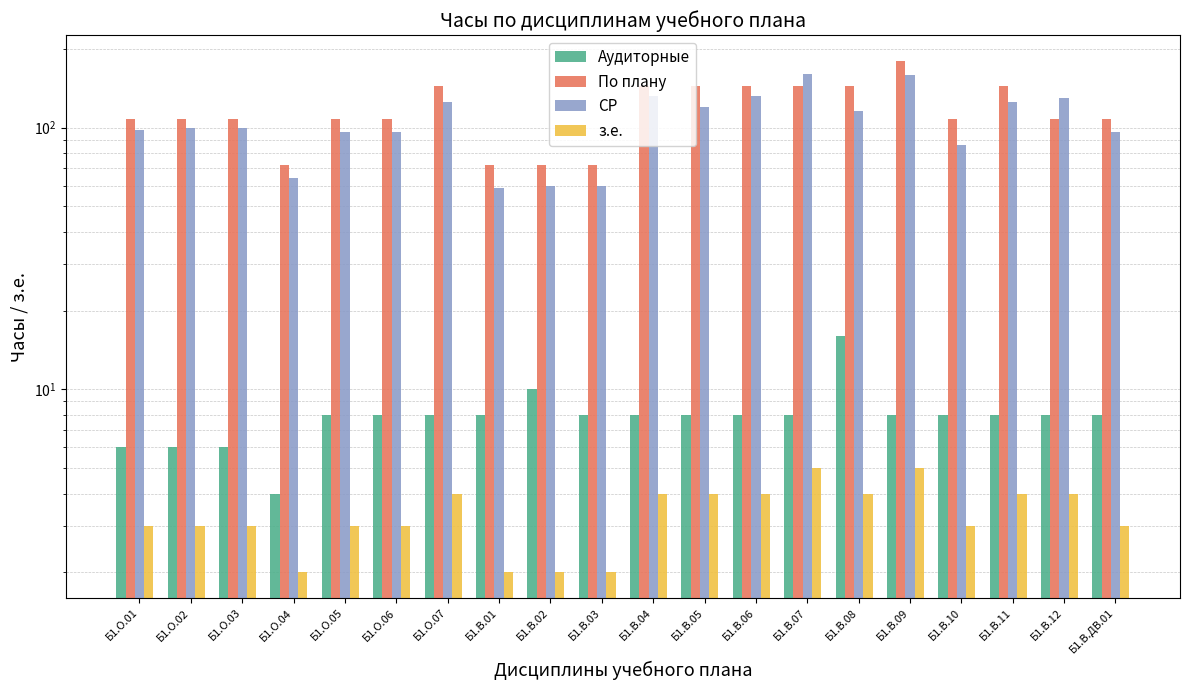

Between Б1.В.03 and Б1.О.05, which is larger?

Б1.В.03